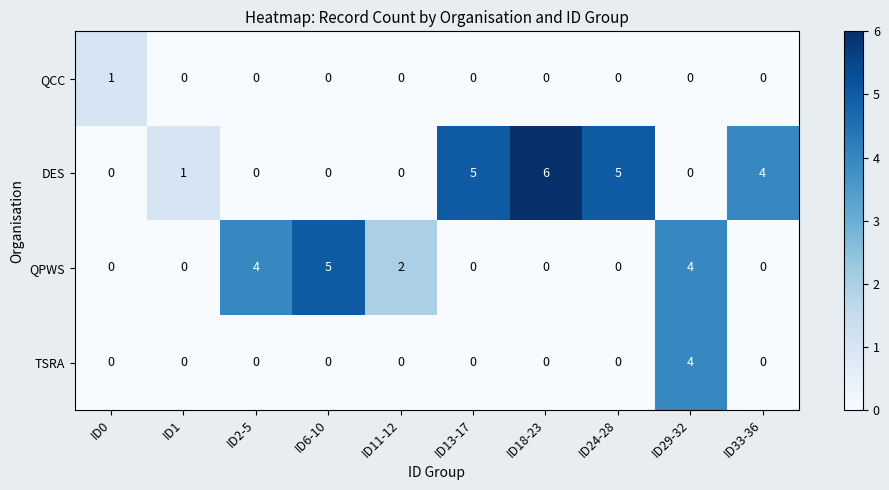

How many QPWS values are between 0 and 4?

9